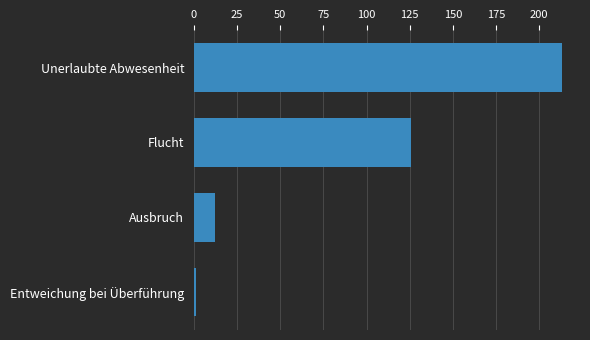

The value at Flucht is 126. True or false?

True